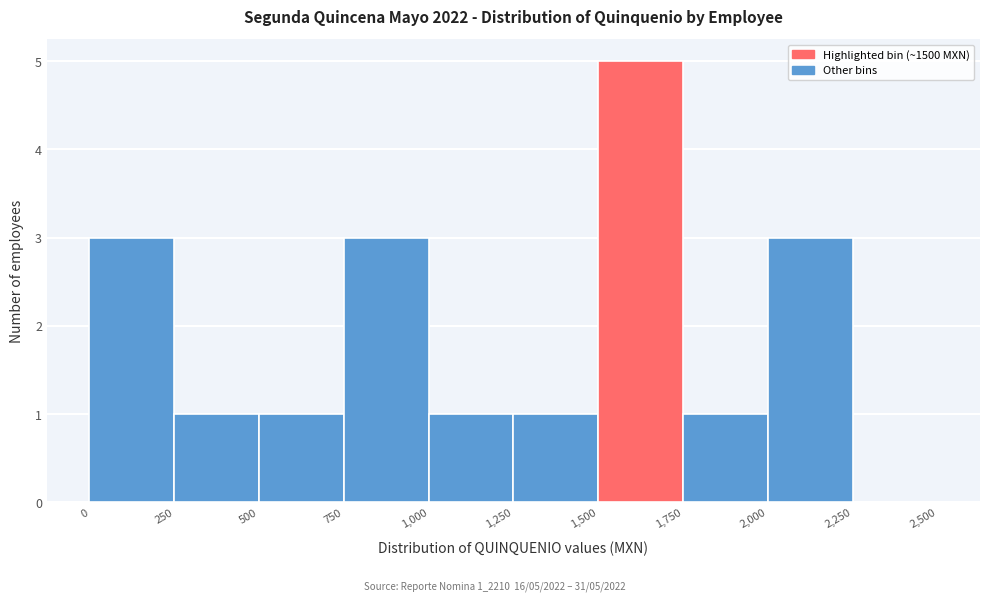

Over which range of the x-axis is the bar tallest?

1,500 to 1,750